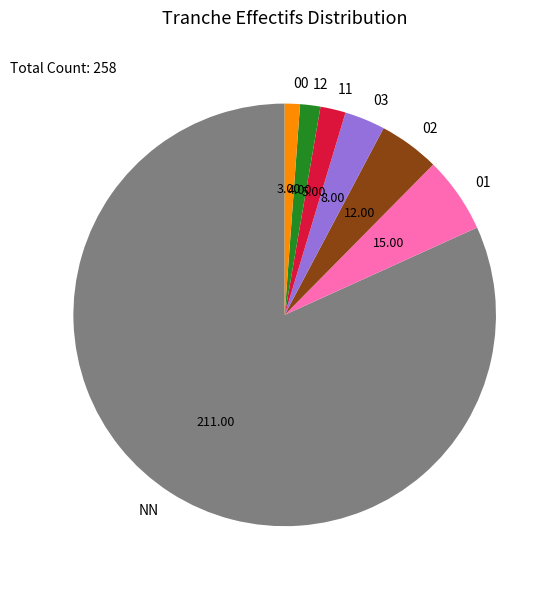

Which slice represents more than half of the pie?

NN